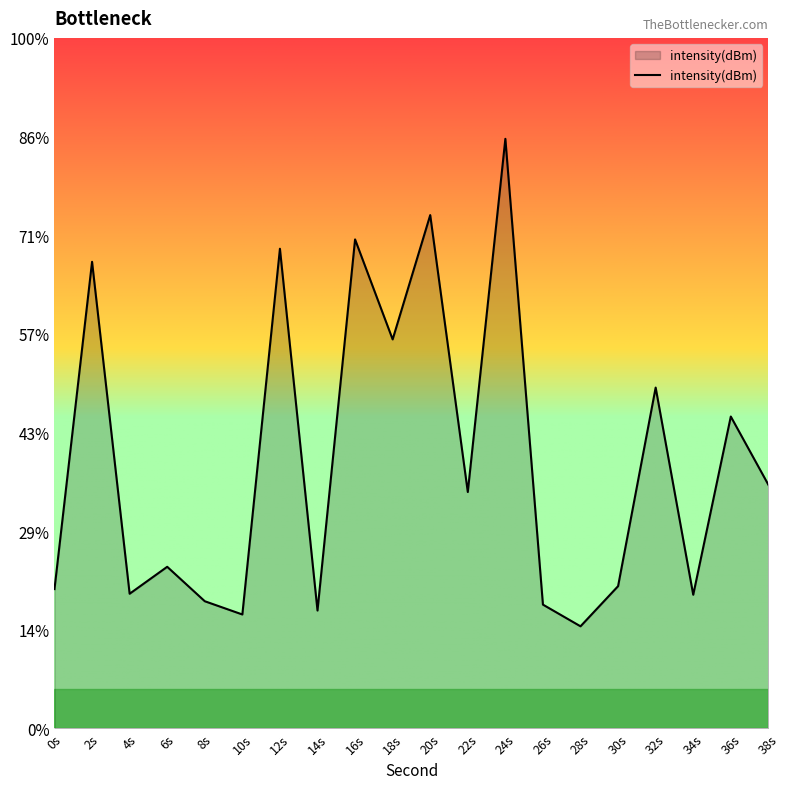

Between 4s and 22s, which is larger?

22s